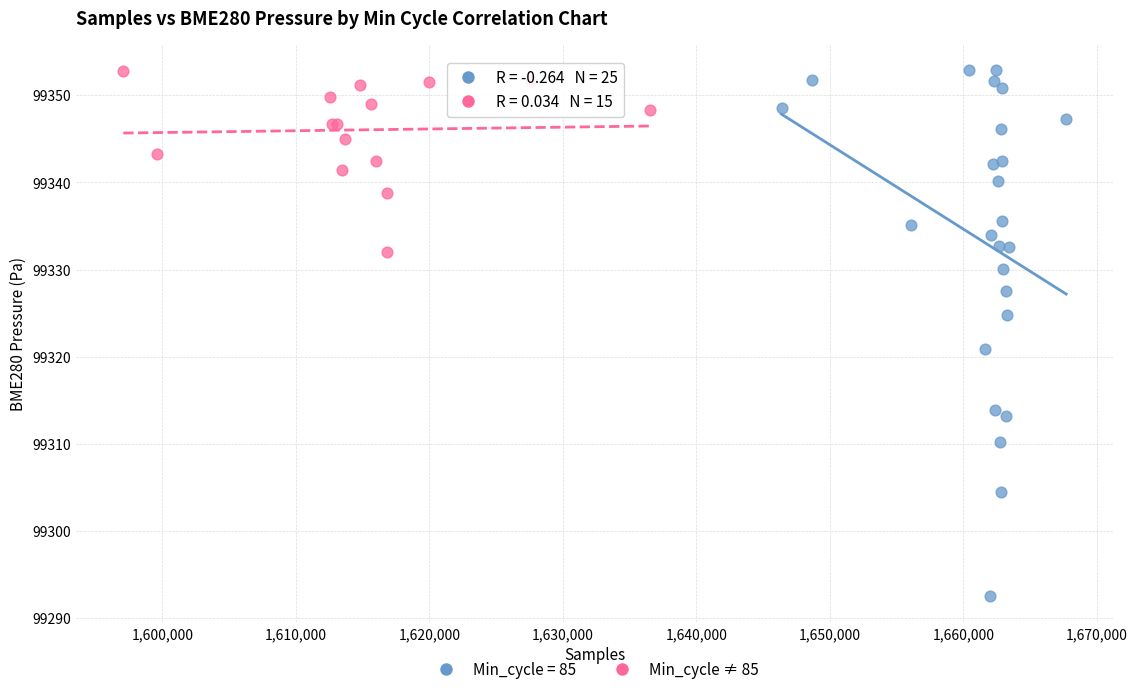

Which series has the widest spread of Y values?

Min_cycle = 85